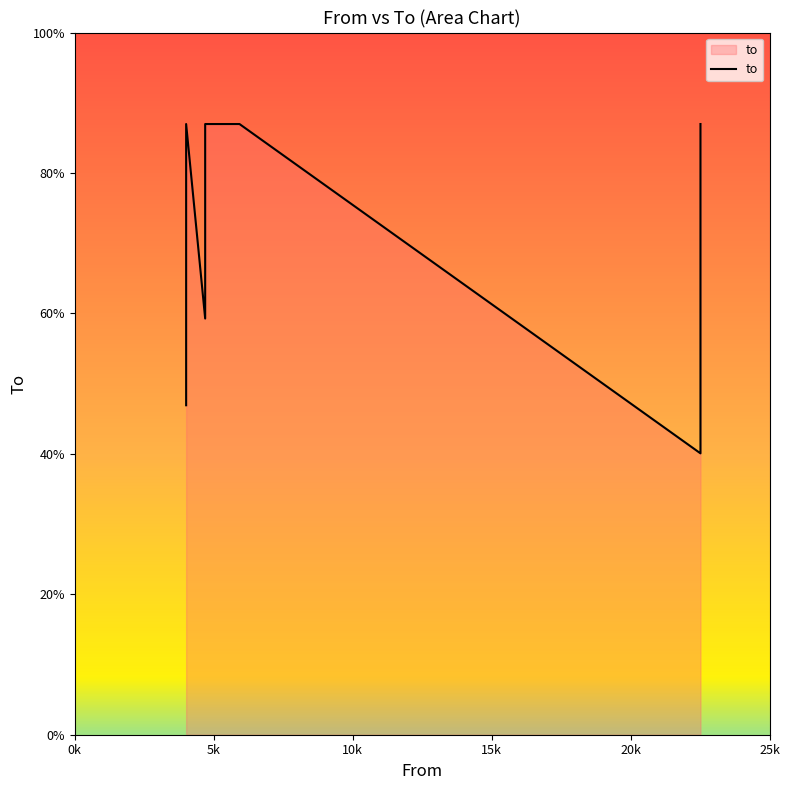

Count the number of data series in this chart.

1